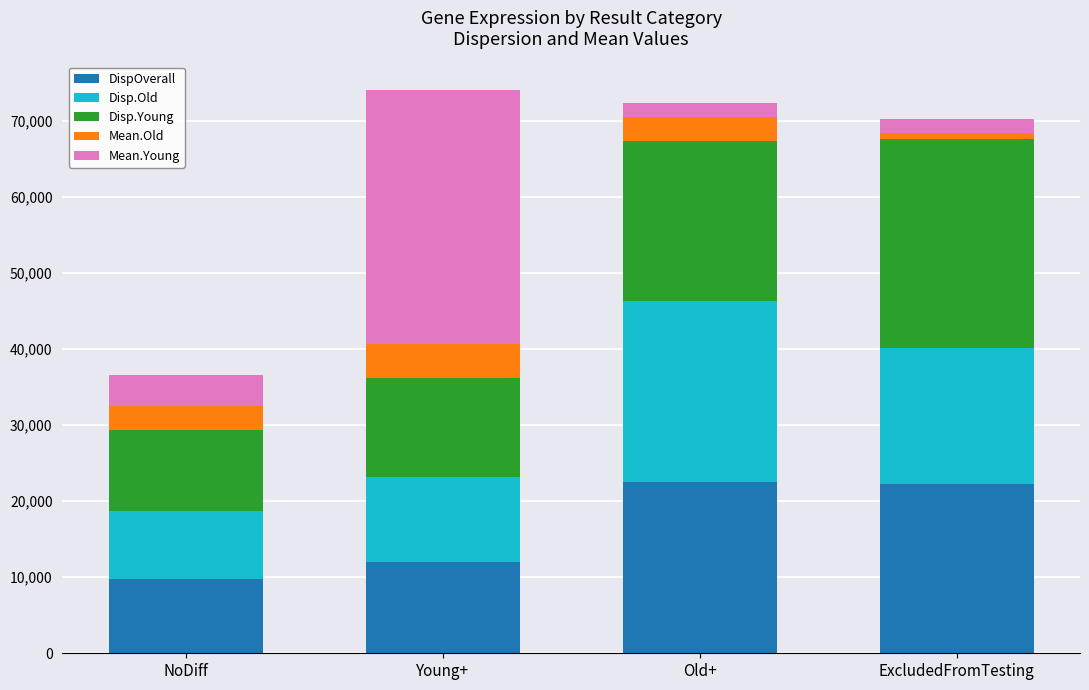

True or false: DispOverall has a value of 22543 at Old+.

True